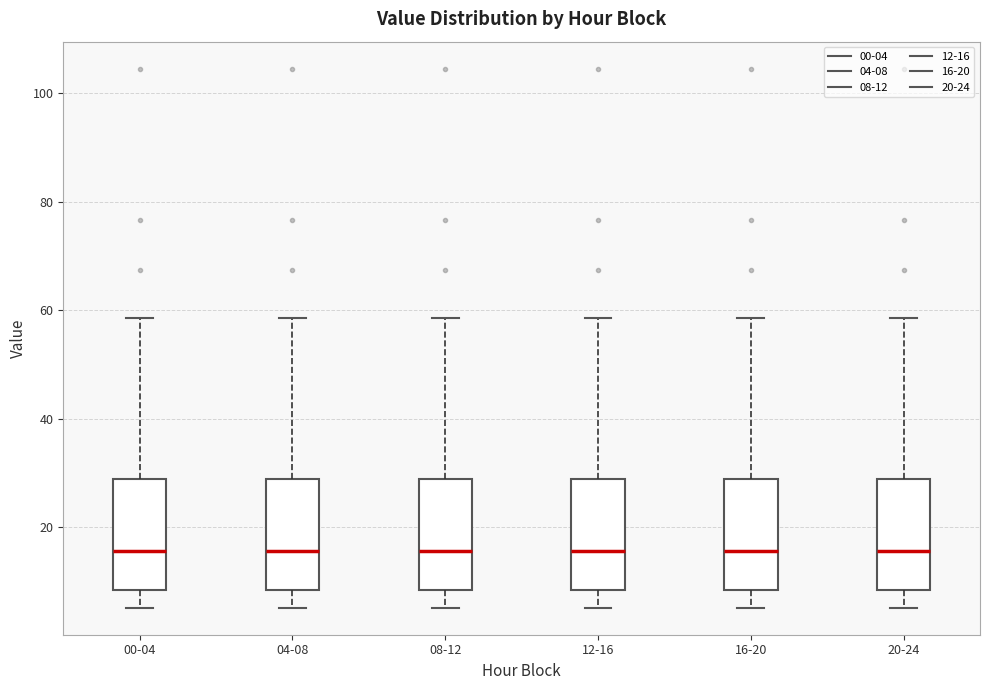

Reading left to right, read every box against the y-axis: the position of its median line, the range the box covers, and the ends of its whiskers. The values are not printed on the chart, so give them approximately, as read against the axis.

00-04: median 16, box 8 to 28, whiskers 6 to 58
04-08: median 16, box 8 to 28, whiskers 6 to 58
08-12: median 16, box 8 to 28, whiskers 6 to 58
12-16: median 16, box 8 to 28, whiskers 6 to 58
16-20: median 16, box 8 to 28, whiskers 6 to 58
20-24: median 16, box 8 to 28, whiskers 6 to 58